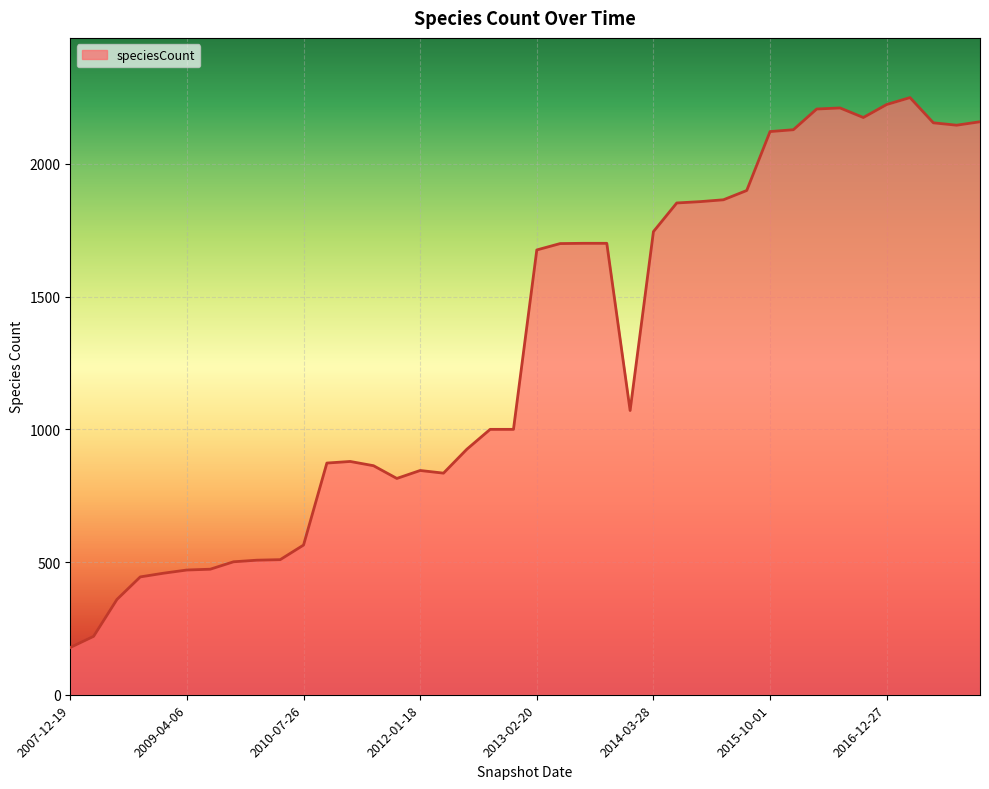

What is the difference between the maximum and minimum values?

2072